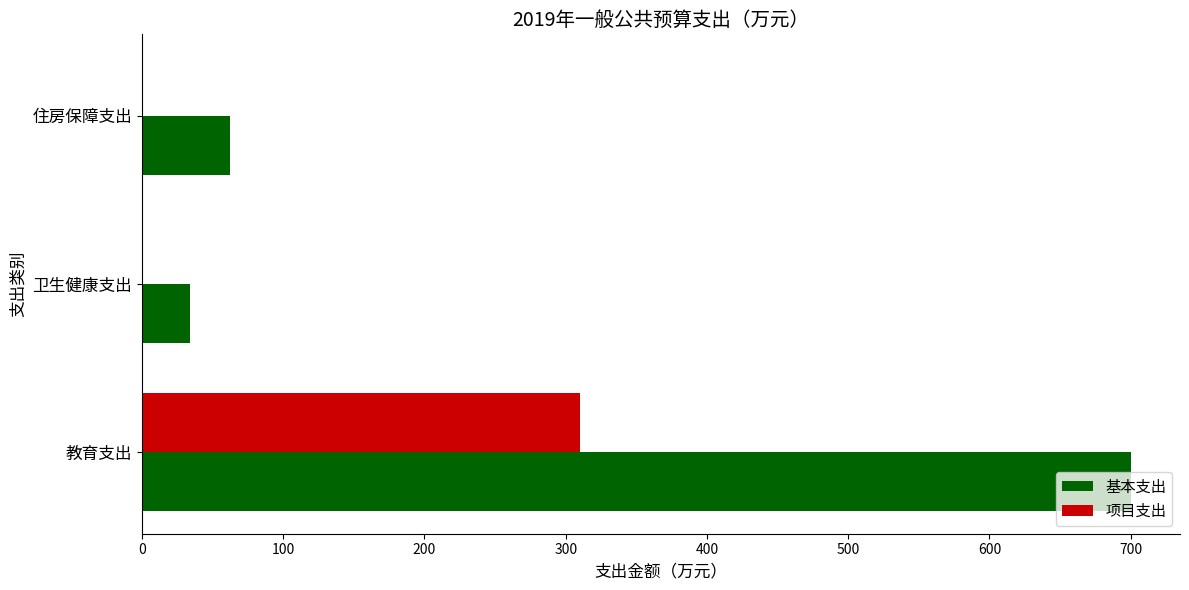

At which label is 基本支出 closest to 366?

住房保障支出